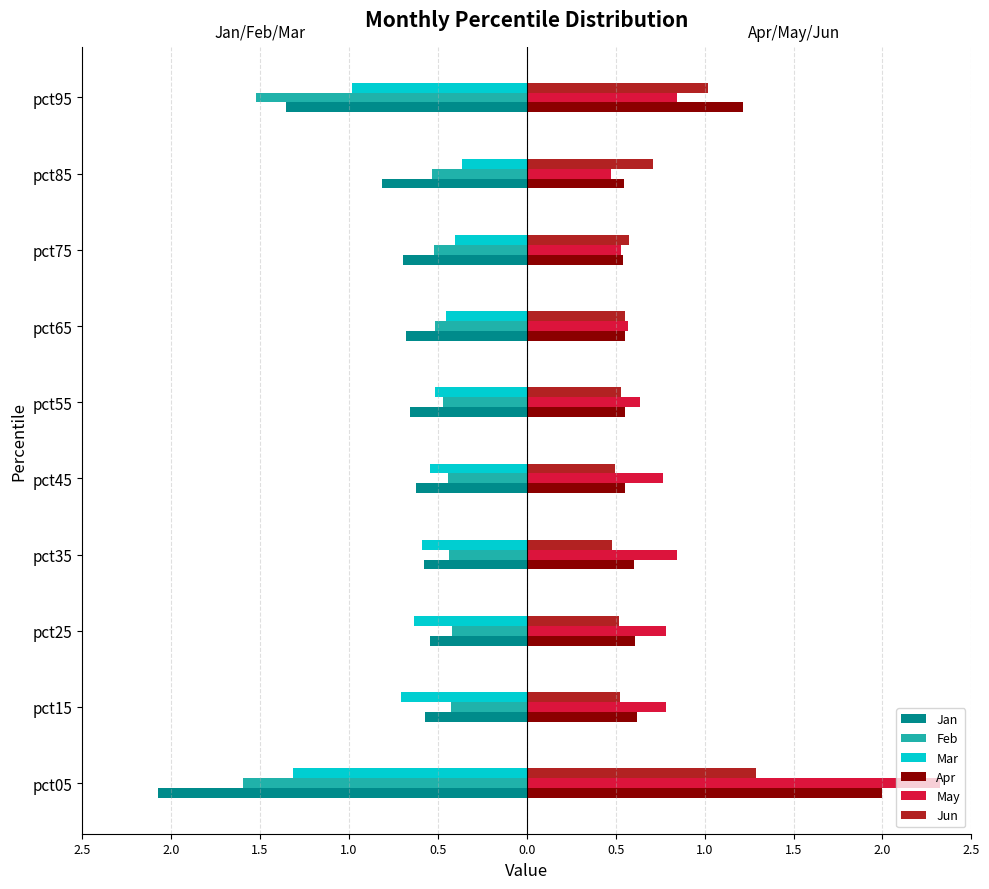

What are all the series names shown in the legend?

Jan, Feb, Mar, Apr, May, Jun